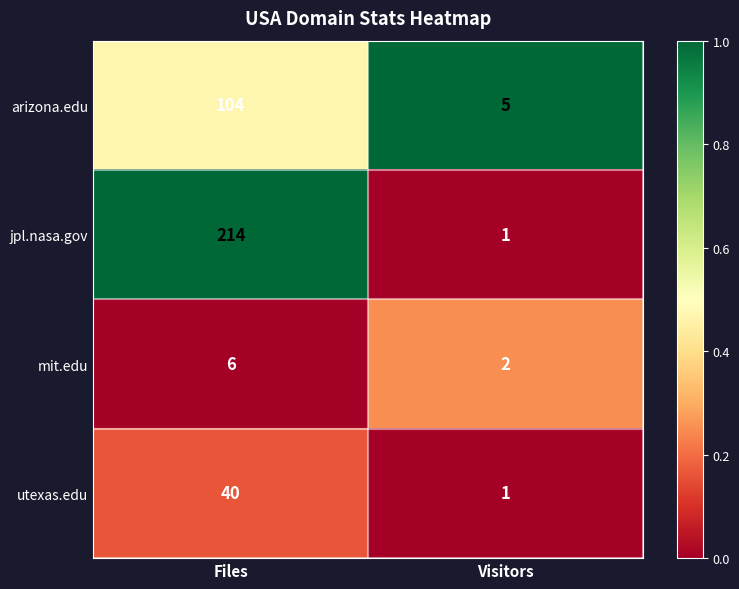

What is the difference between the utexas.edu values at Visitors and Files?

39